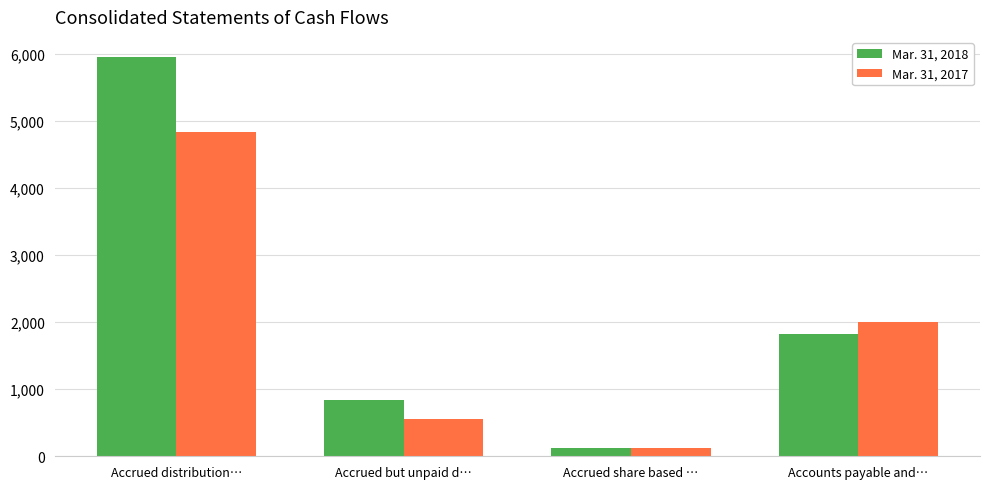

Which series changed the most between Accrued but unpaid d… and Accounts payable and…?

Mar. 31, 2017